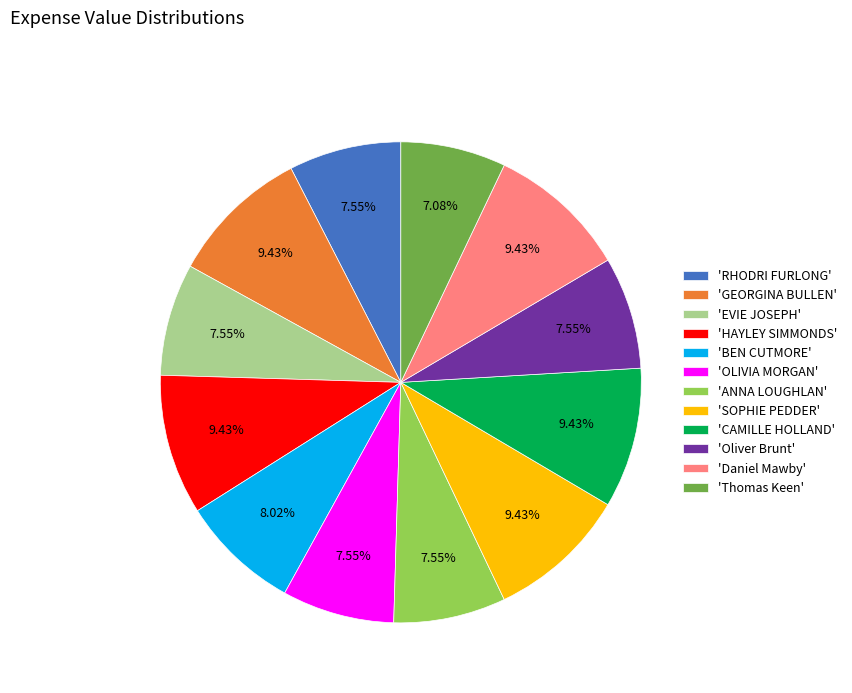

Is the sum of 'Oliver Brunt' and 'HAYLEY SIMMONDS' greater than half?

No